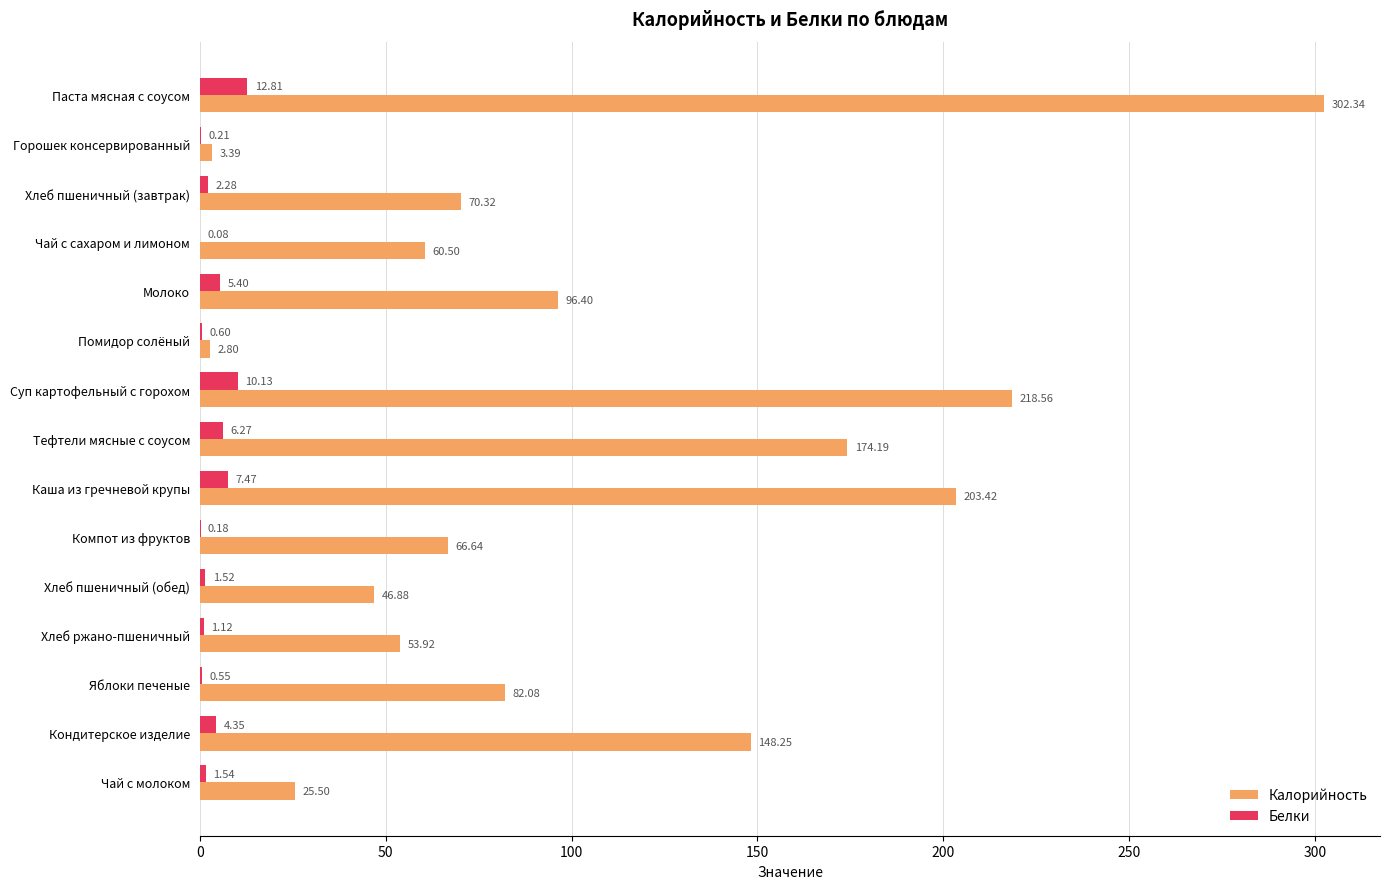

Which category has the highest value in the Калорийность series?

Паста мясная с соусом